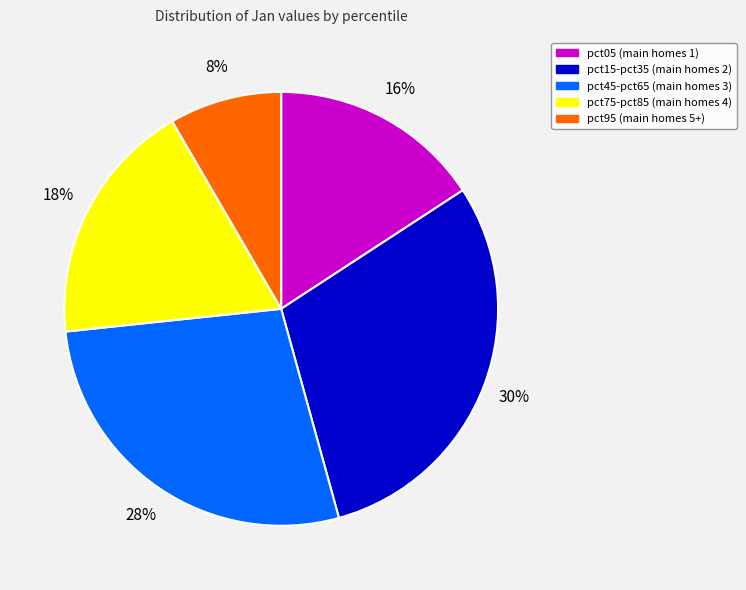

To the nearest percent, what is the average slice percentage?

20%